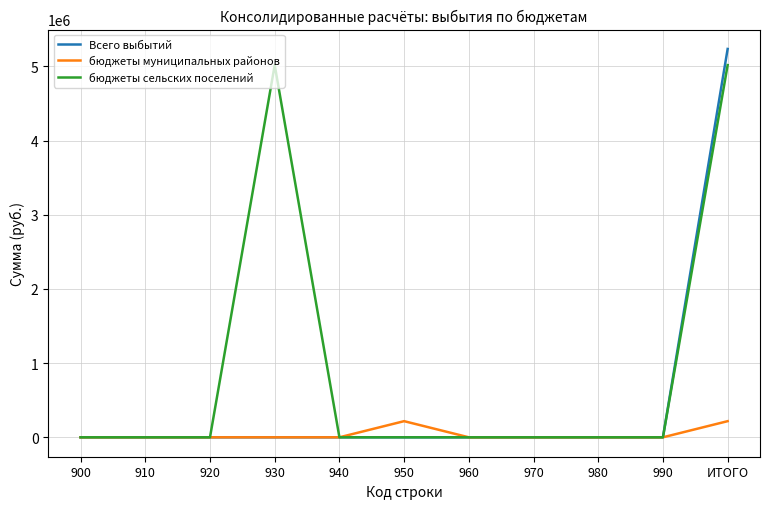

Read the Всего выбытий value at ИТОГО.

5236290.0